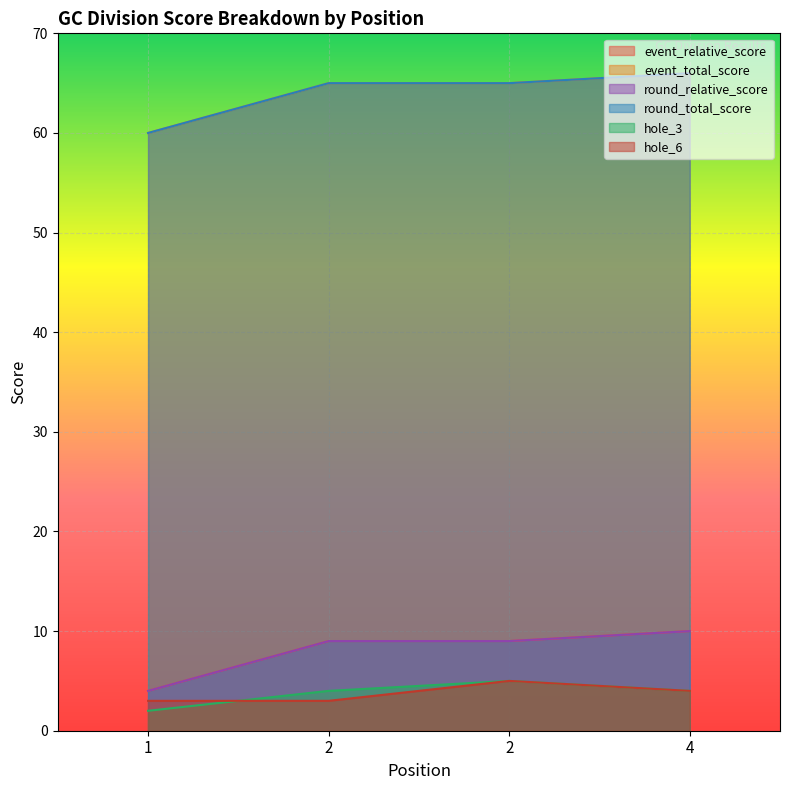

Count the number of categories in the chart.

4